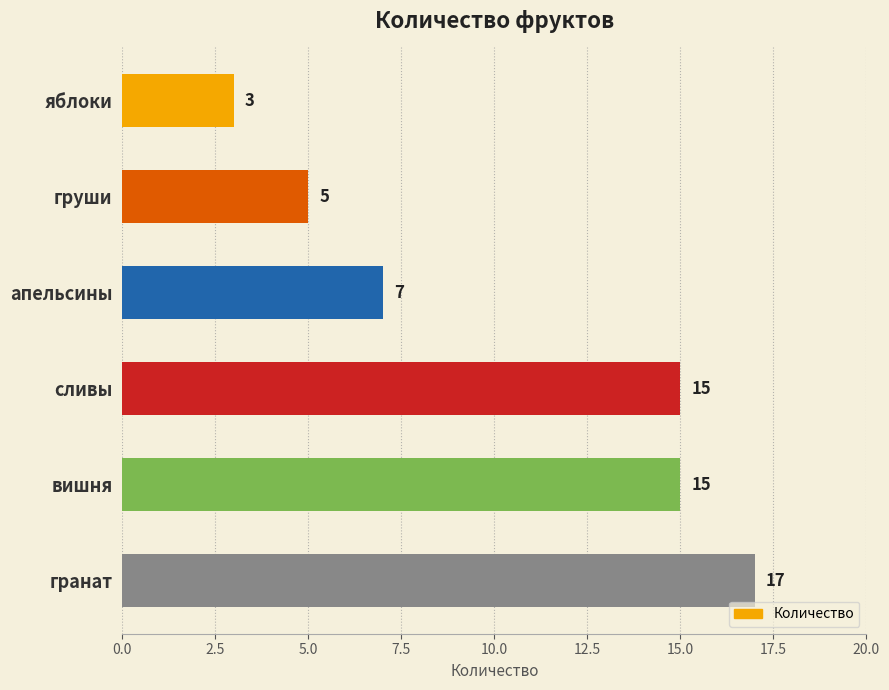

Between гранат and сливы, which is larger?

гранат